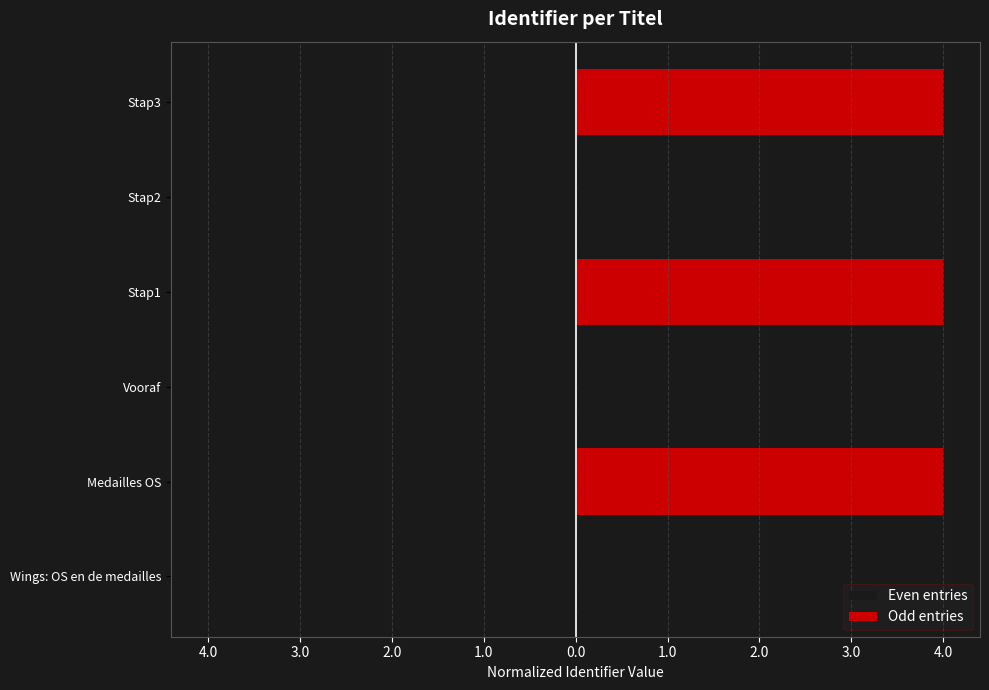

How many data points in Odd entries are above 3?

3